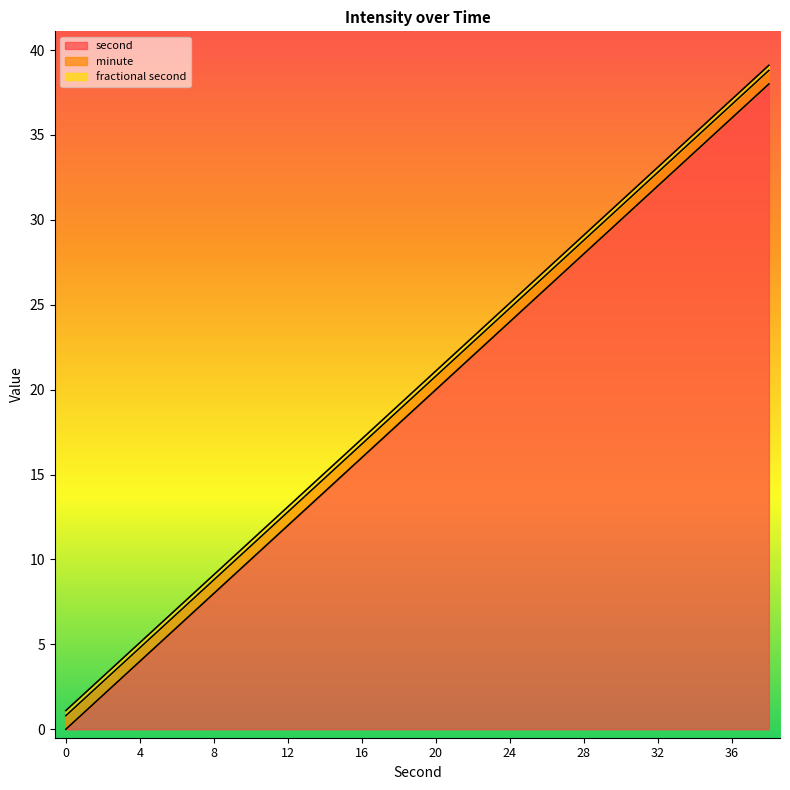

Which series changed the most between 26 and 38?

second